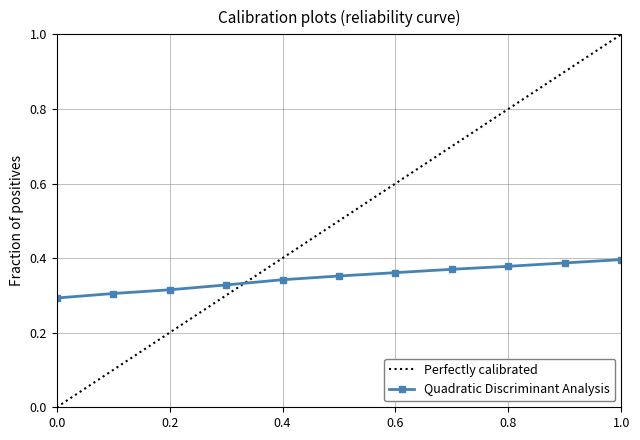

What is the highest value of the Perfectly calibrated series?

1.0